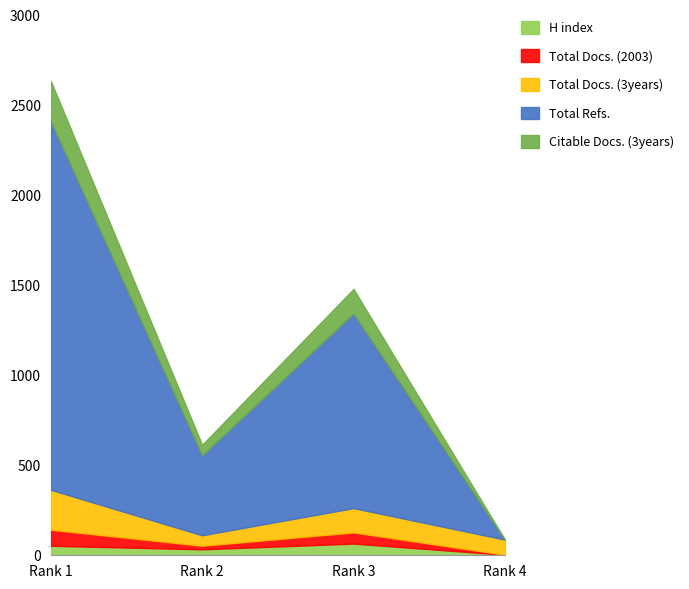

At which category does Citable Docs. (3years) reach its first local valley?

Rank 2